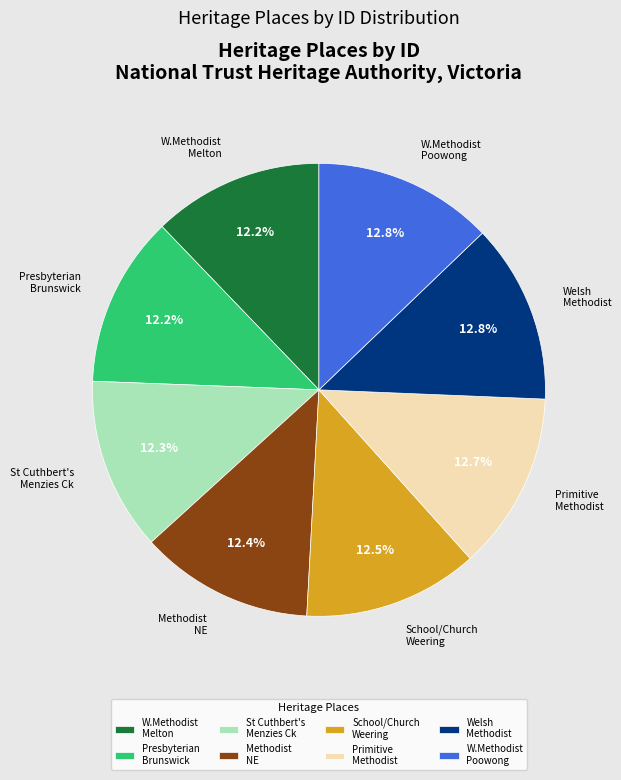

What is the ratio of the value at Welsh Methodist to the value at School/Church Weering?

1.0